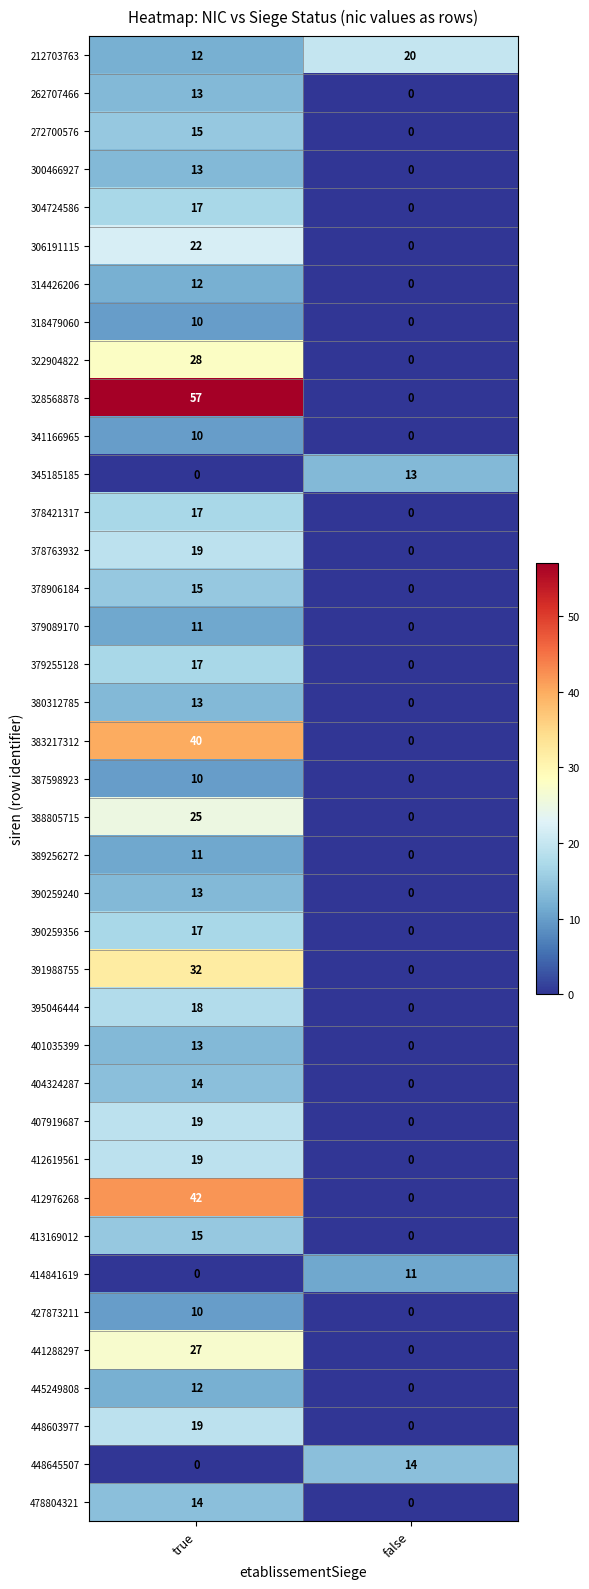

At which category is the sum across all series the highest?

true